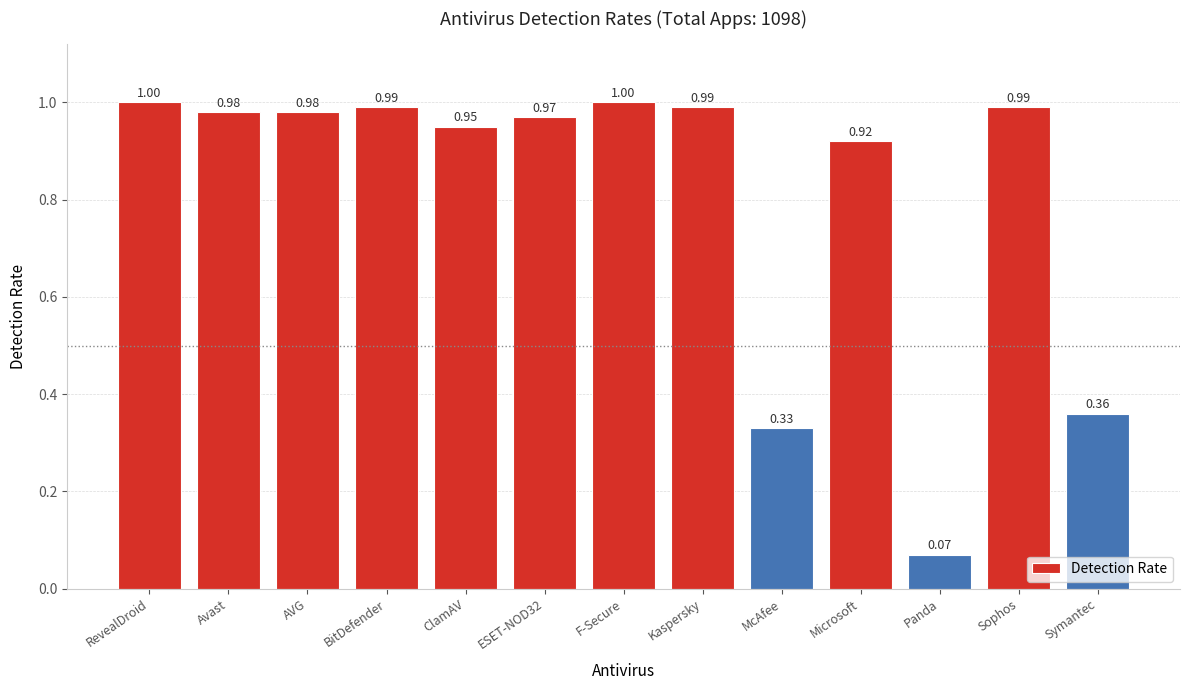

Is it true that the value at ESET-NOD32 is 0.6?

False